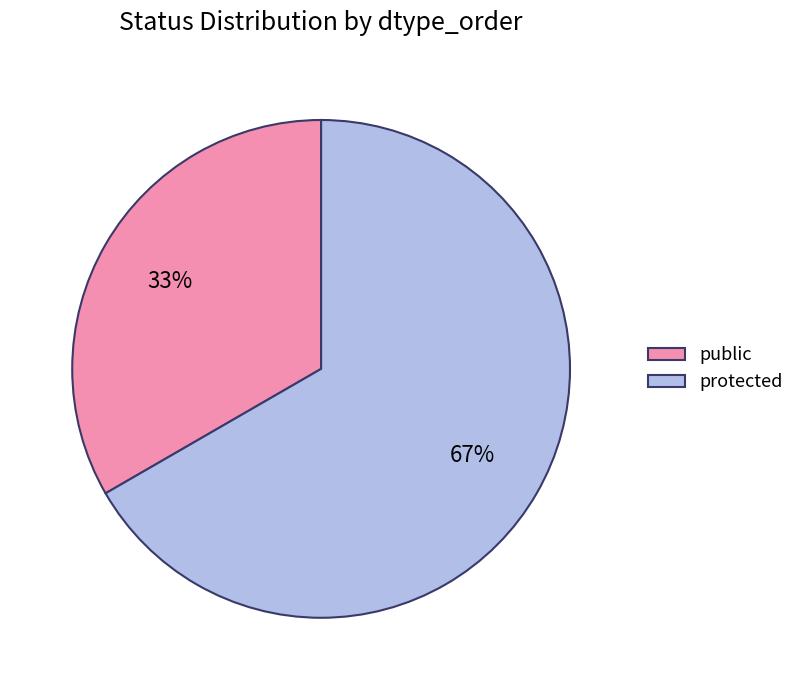

What percentage is the public slice, to the nearest percent?

33%